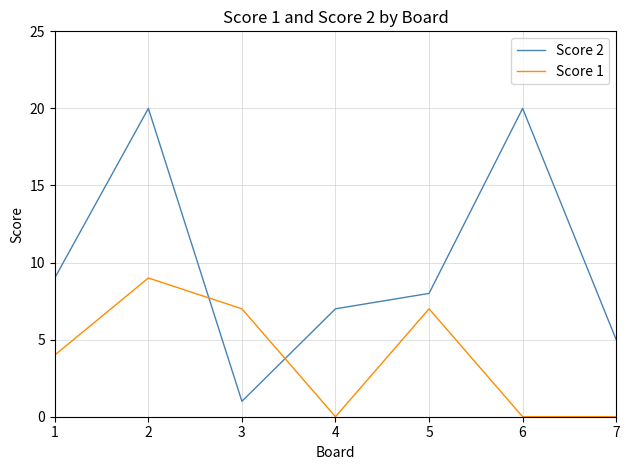

Which series has the widest spread of values?

Score 2